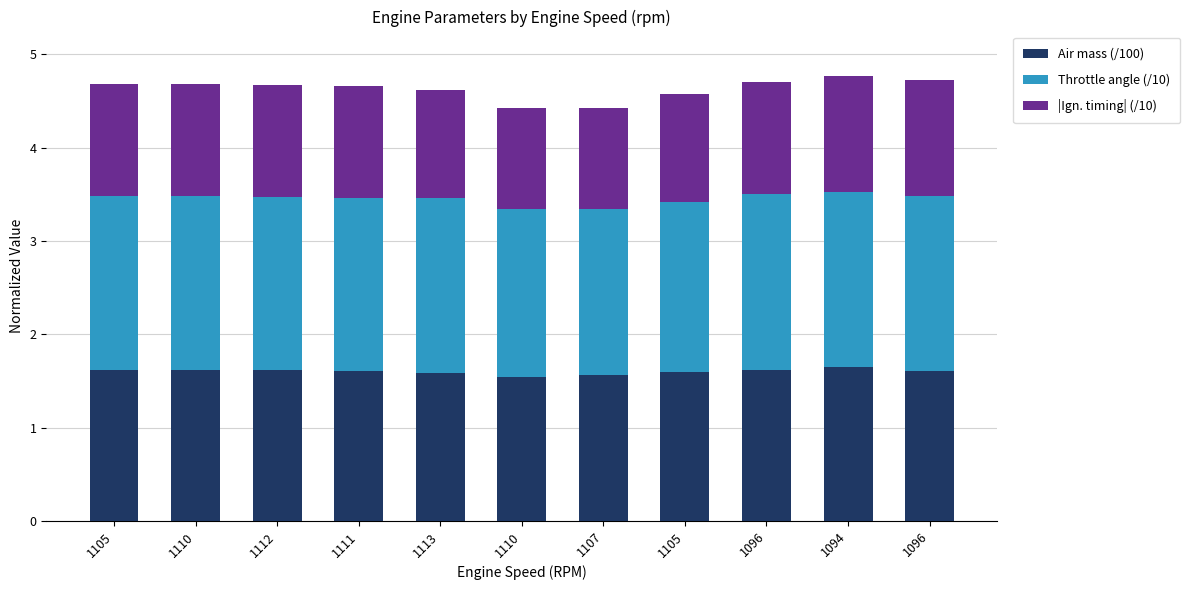

Between 1110 and 1113, which series saw the biggest shift?

|Ign. timing| (/10)